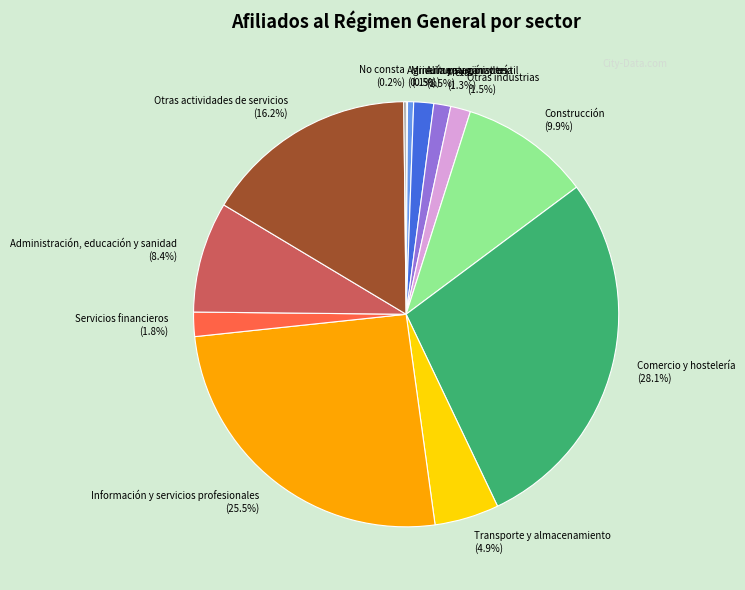

To the nearest percent, what is the average slice percentage?

8%